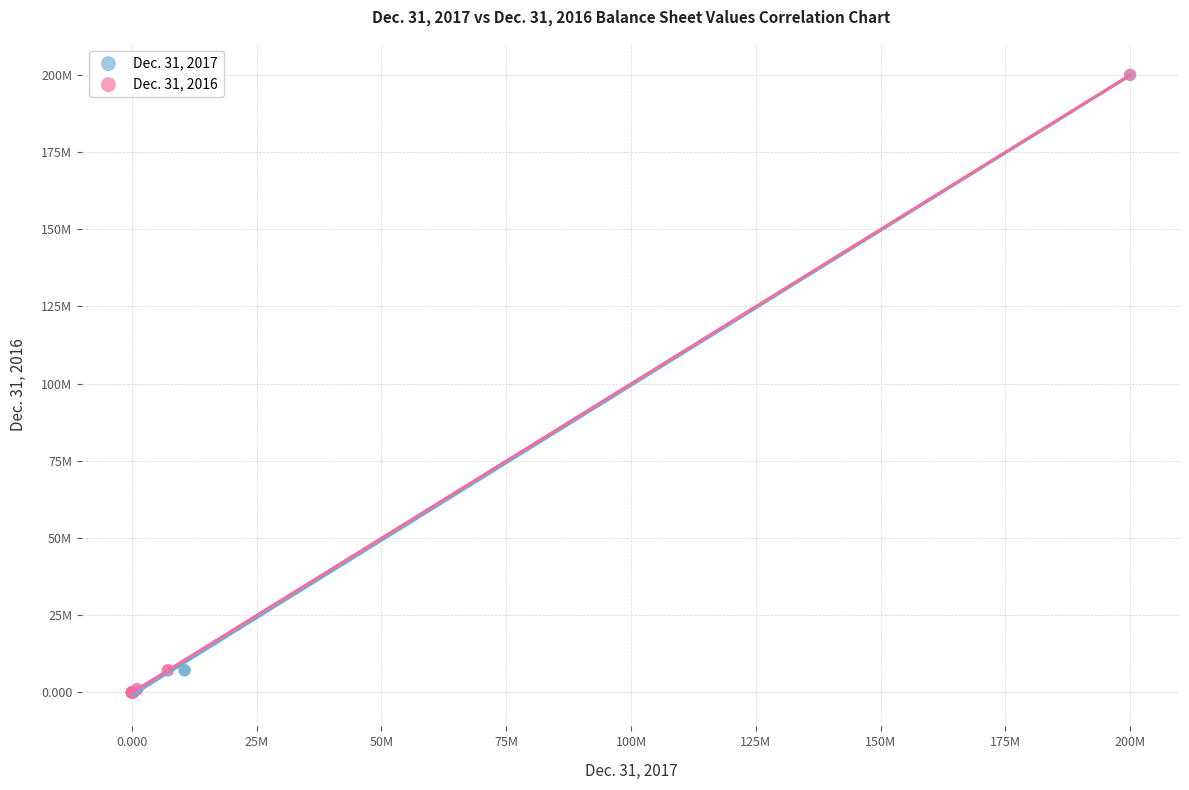

What are all the series names shown in the legend?

Dec. 31, 2017, Dec. 31, 2016